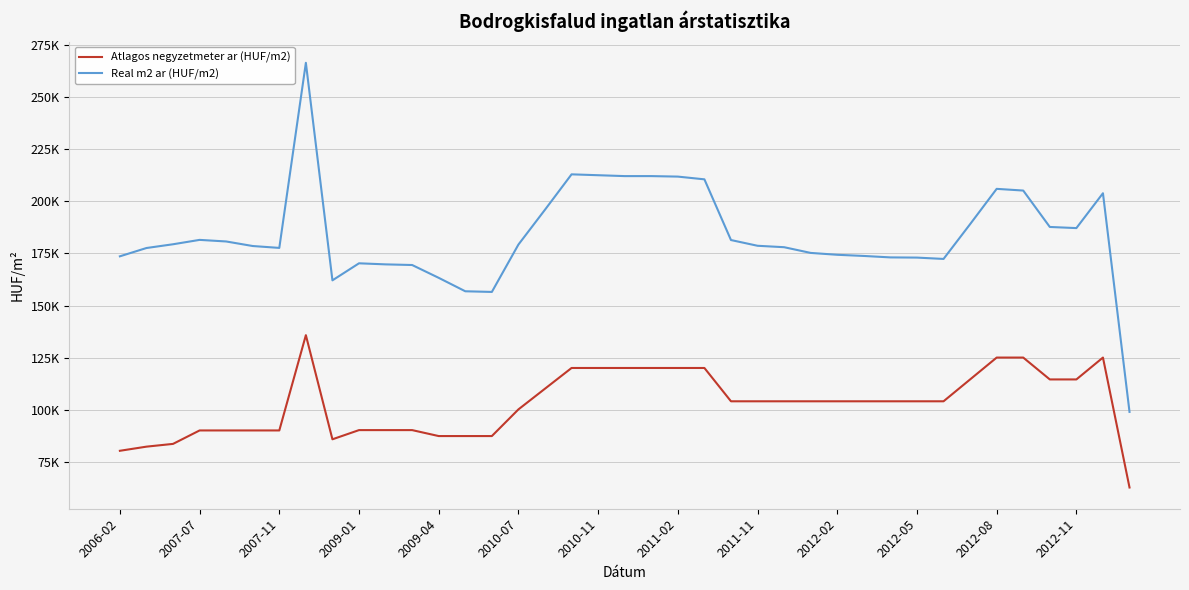

True or false: Atlagos negyzetmeter ar (HUF/m2) and Real m2 ar (HUF/m2) intersect in this chart.

False